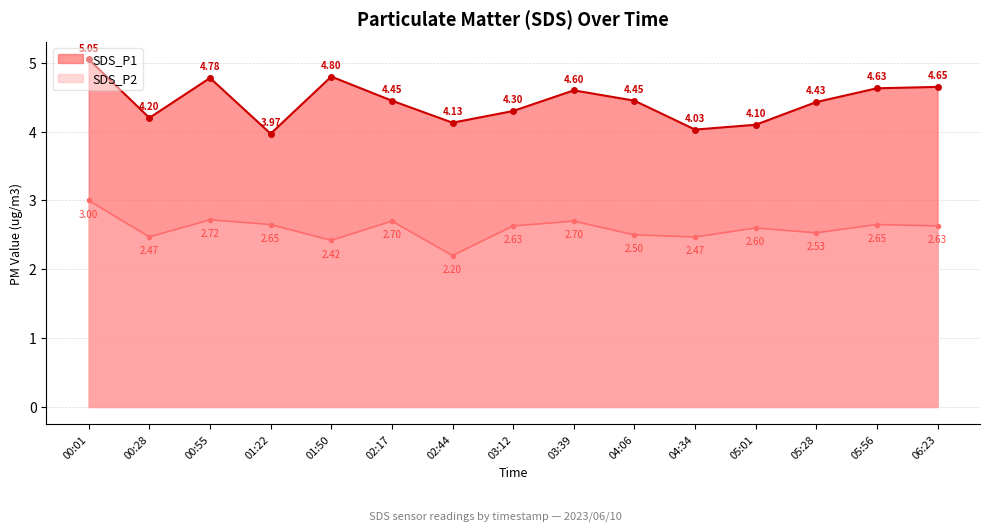

Rank the categories by SDS_P1 value from lowest to highest.

01:22, 04:34, 05:01, 02:44, 00:28, 03:12, 05:28, 02:17, 04:06, 03:39, 05:56, 06:23, 00:55, 01:50, 00:01